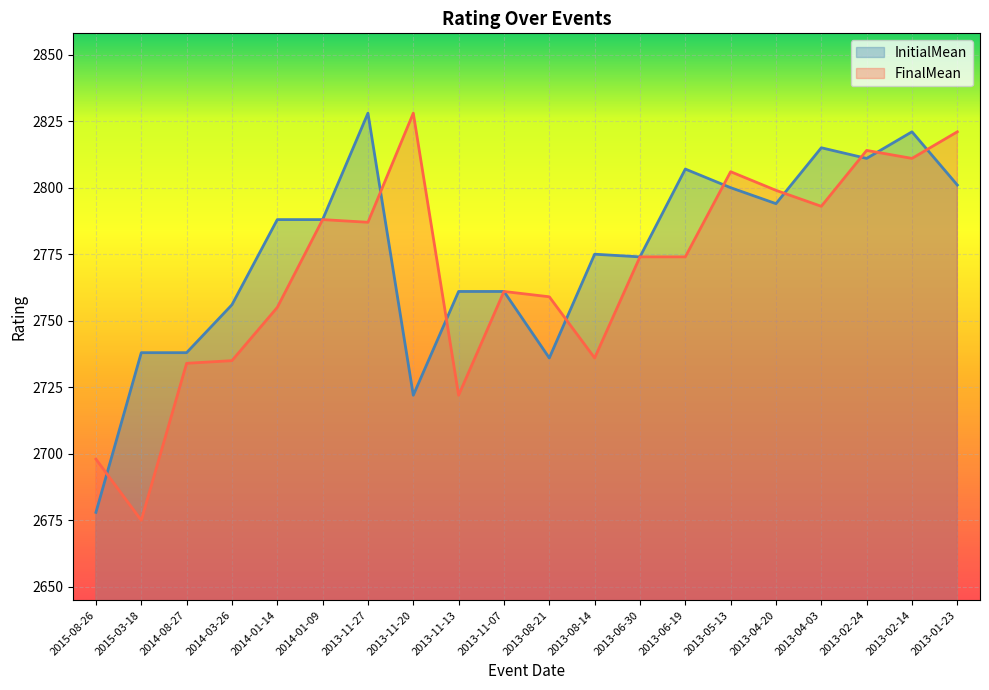

How many lines are shown in the chart?

2